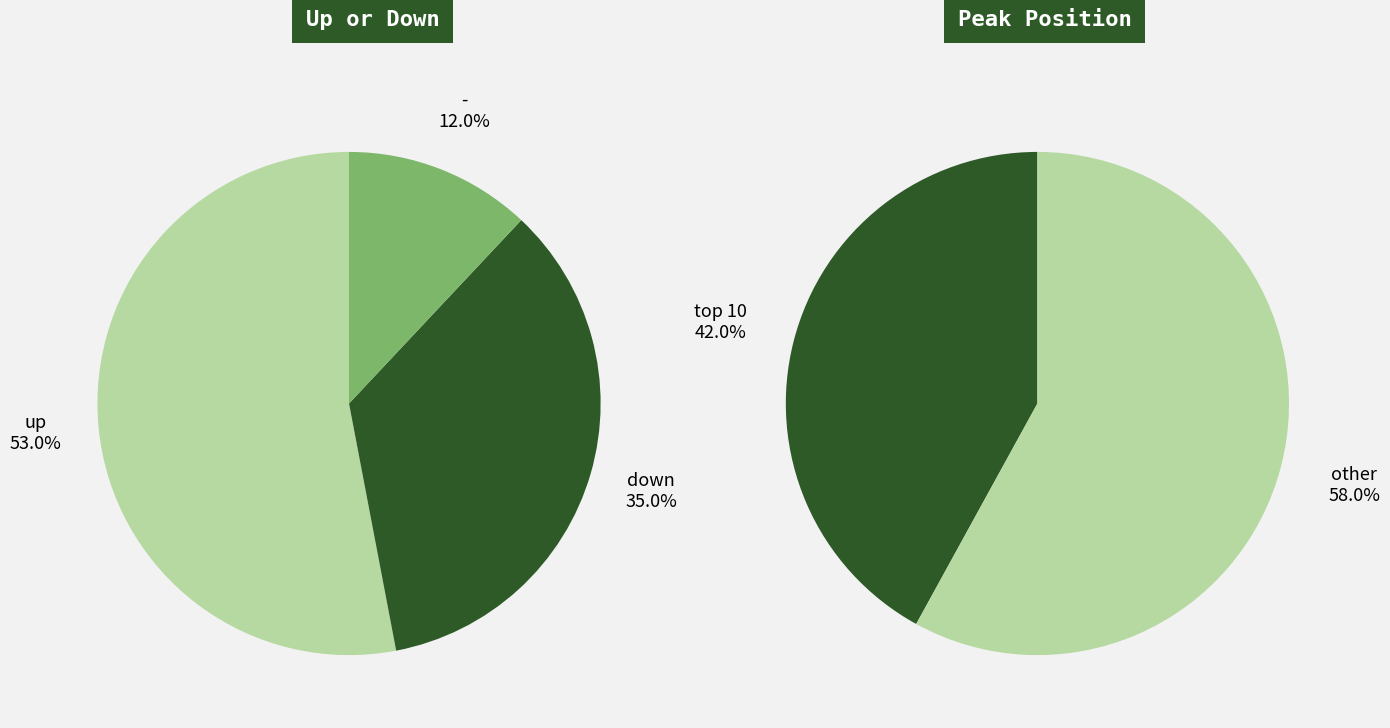

To the nearest percent, what is the difference between the - and down slice percentages?

23%